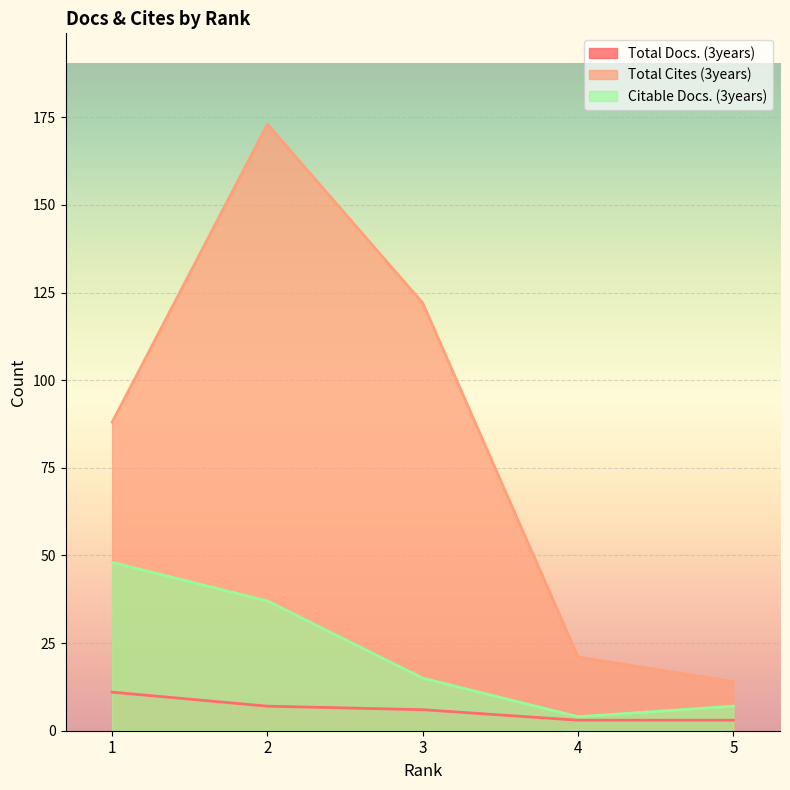

Which label corresponds to the smallest value in the chart?

4